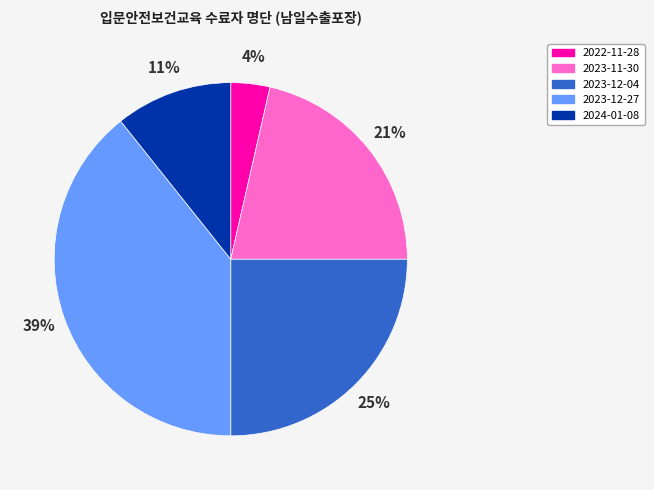

What percentage is the 2023-11-30 slice, to the nearest percent?

21%